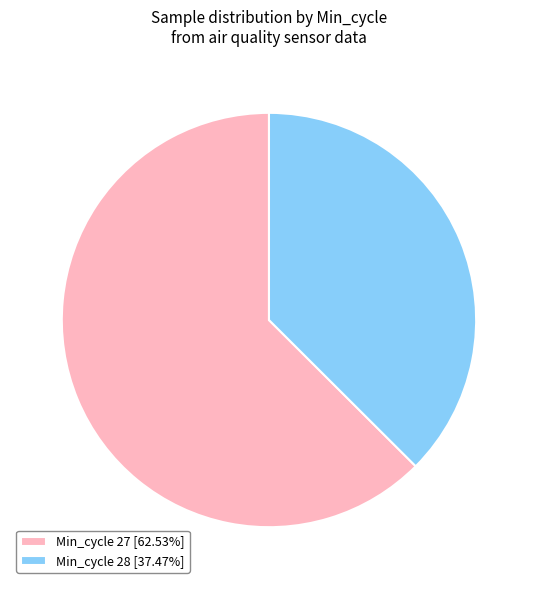

How many segments does this pie chart have?

2